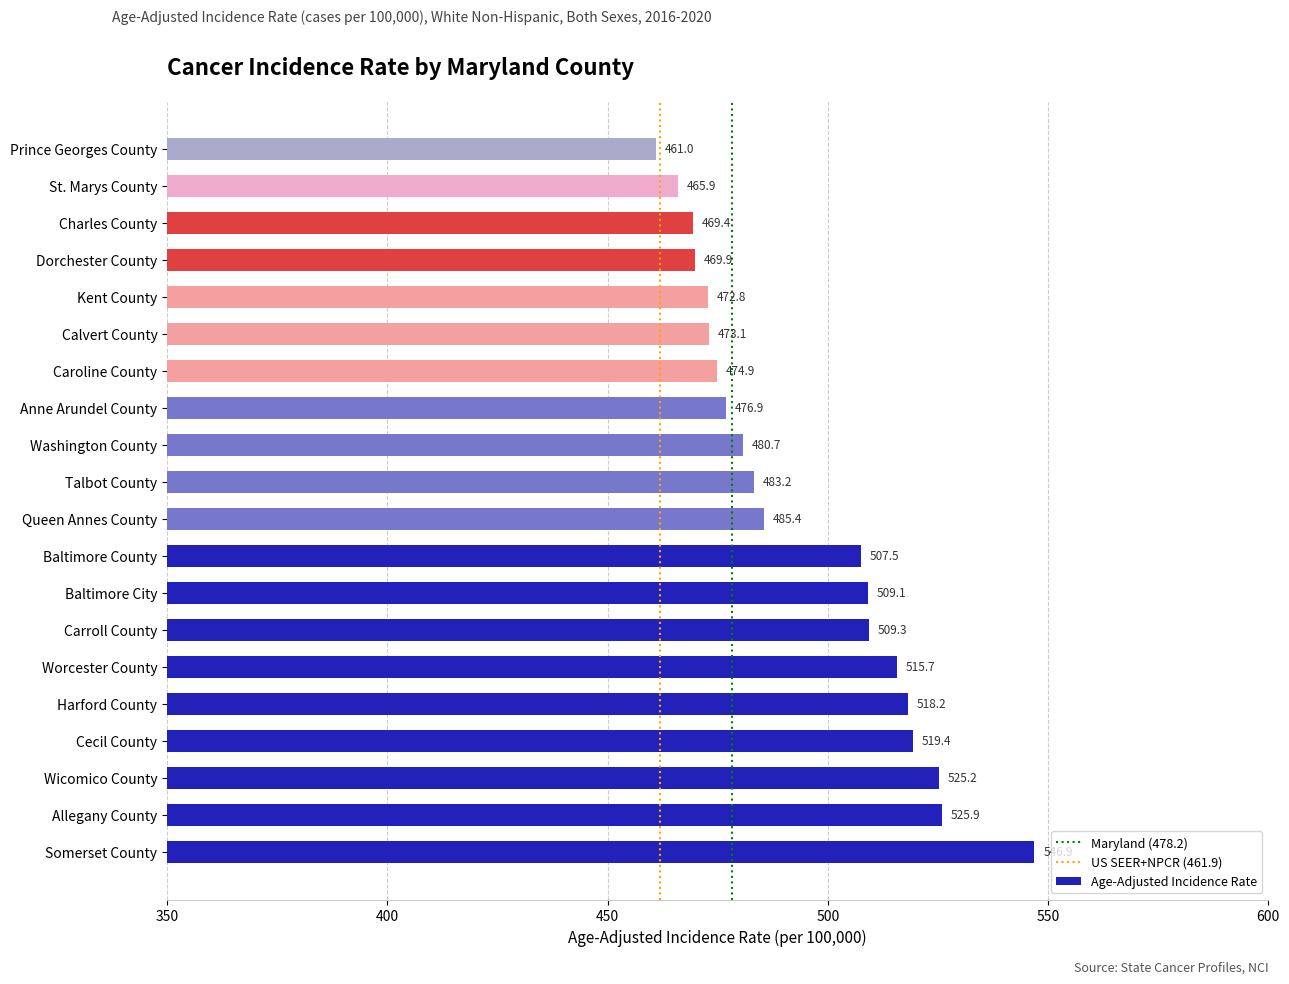

List the labels in order of value, largest first.

Somerset County, Allegany County, Wicomico County, Cecil County, Harford County, Worcester County, Carroll County, Baltimore City, Baltimore County, Queen Annes County, Talbot County, Washington County, Anne Arundel County, Caroline County, Calvert County, Kent County, Dorchester County, Charles County, St. Marys County, Prince Georges County